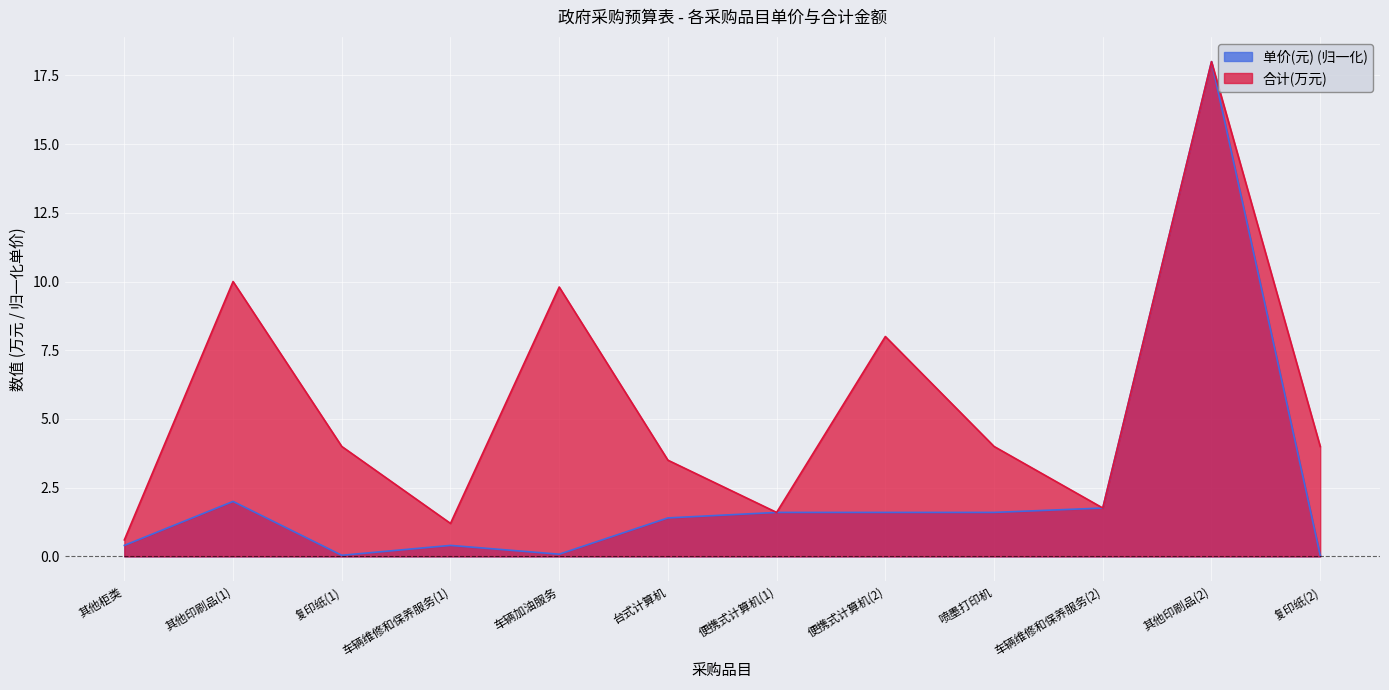

In 合计(万元), how many points are higher than both neighbors (excluding endpoints)?

4